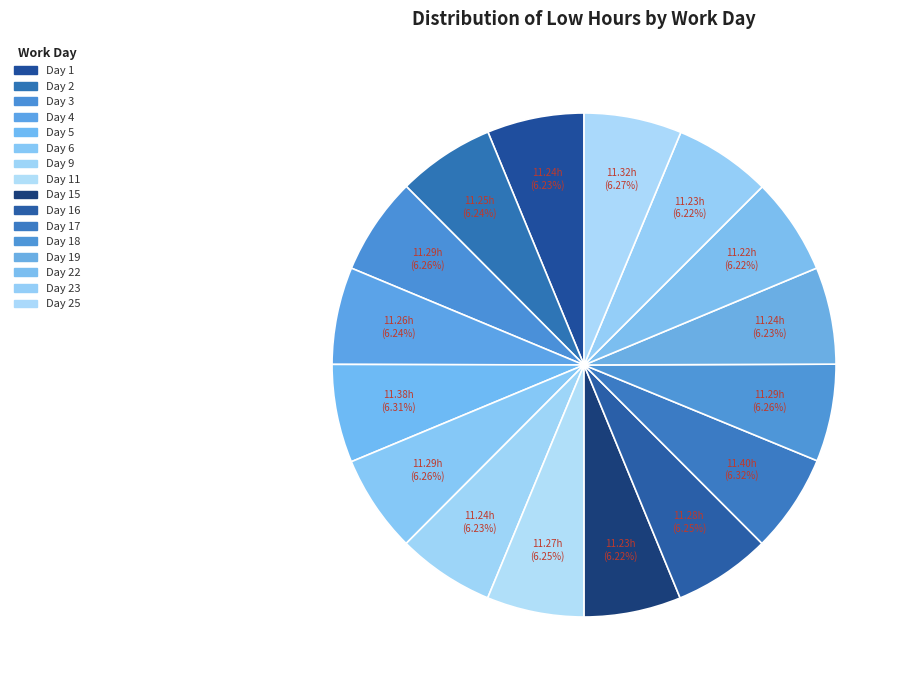

Count the number of slices in the pie.

16